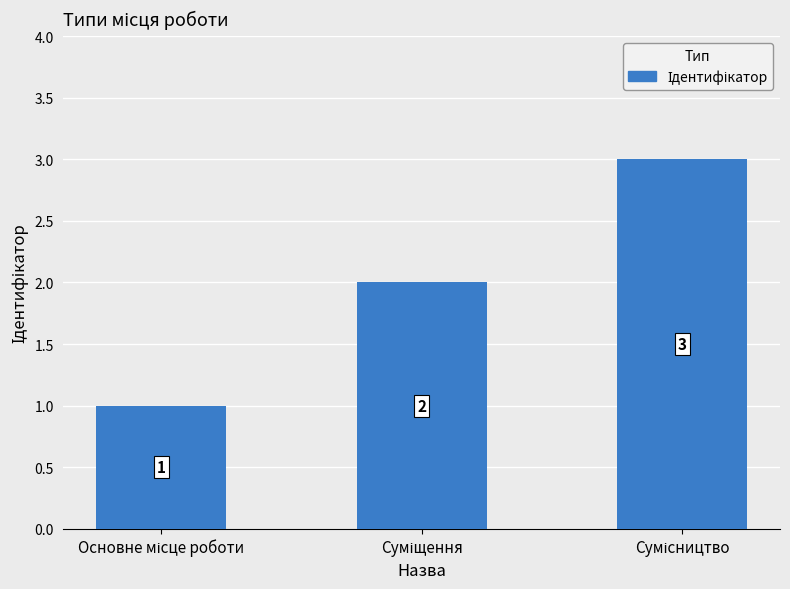

How many bars are there in total?

3